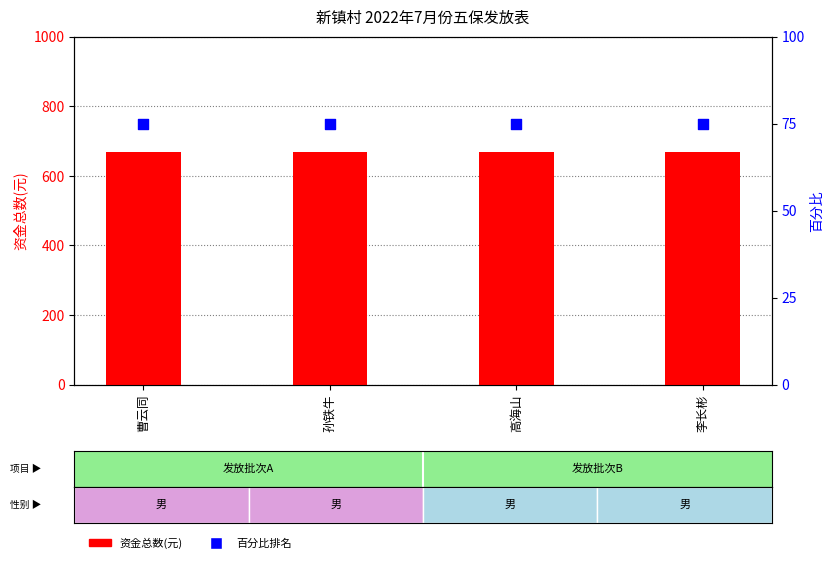

What is the total value across all series at 孙铁牛?

742